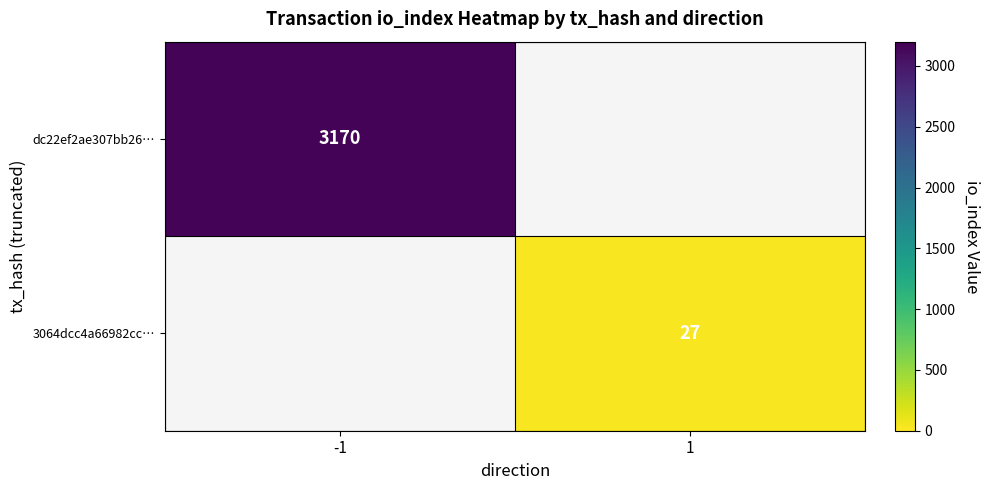

Is it true that 3064dcc4a66982cc… equals 16 at 1?

False